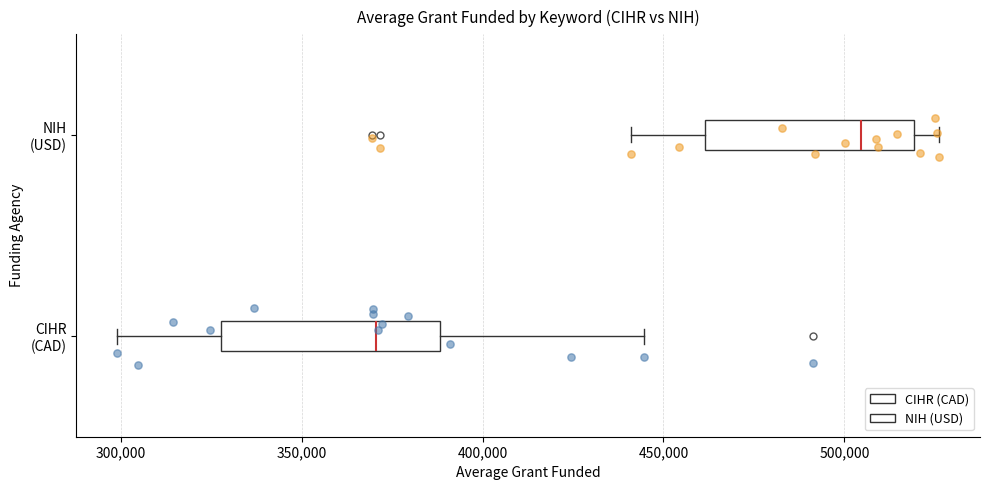

Where does the left whisker of the box for NIH (USD) end on the x-axis? The values are not printed on the chart, so give them approximately, as read against the axis.

440000